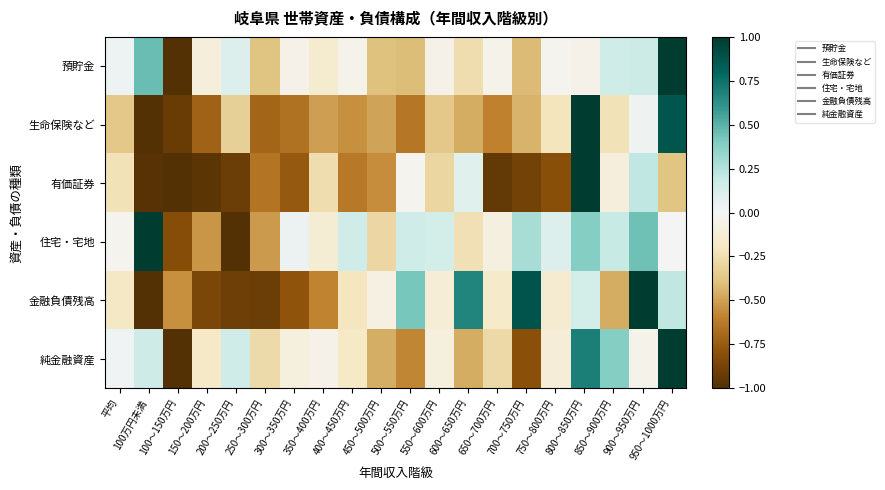

Reading left to right, list all the values displayed in this chart.

預貯金: 平均=0.0	100万円未満=0.5	100～150万円=-1.0	150～200万円=-0.1	200～250万円=0.1	250～300万円=-0.4	300～350万円=-0.1	350～400万円=-0.2	400～450万円=-0.0	450～500万円=-0.4	500～550万円=-0.4	550～600万円=-0.1	600～650万円=-0.3	650～700万円=-0.0	700～750万円=-0.4	750～800万円=-0.0	800～850万円=-0.1	850～900万円=0.2	900～950万円=0.2	950～1000万円=1.0
生命保険など: 平均=-0.4	100万円未満=-1.0	100～150万円=-0.9	150～200万円=-0.7	200～250万円=-0.3	250～300万円=-0.7	300～350万円=-0.7	350～400万円=-0.5	400～450万円=-0.5	450～500万円=-0.5	500～550万円=-0.6	550～600万円=-0.4	600～650万円=-0.5	650～700万円=-0.6	700～750万円=-0.4	750～800万円=-0.2	800～850万円=1.0	850～900万円=-0.2	900～950万円=0.0	950～1000万円=0.9
有価証券: 平均=-0.2	100万円未満=-1.0	100～150万円=-1.0	150～200万円=-1.0	200～250万円=-0.9	250～300万円=-0.6	300～350万円=-0.8	350～400万円=-0.3	400～450万円=-0.6	450～500万円=-0.6	500～550万円=-0.0	550～600万円=-0.3	600～650万円=0.1	650～700万円=-0.9	700～750万円=-0.9	750～800万円=-0.8	800～850万円=1.0	850～900万円=-0.1	900～950万円=0.2	950～1000万円=-0.4
住宅・宅地: 平均=-0.0	100万円未満=1.0	100～150万円=-0.8	150～200万円=-0.5	200～250万円=-1.0	250～300万円=-0.5	300～350万円=0.0	350～400万円=-0.1	400～450万円=0.2	450～500万円=-0.3	500～550万円=0.2	550～600万円=0.1	600～650万円=-0.2	650～700万円=-0.1	700～750万円=0.3	750～800万円=0.1	800～850万円=0.4	850～900万円=0.2	900～950万円=0.4	950～1000万円=0.0
金融負債残高: 平均=-0.2	100万円未満=-1.0	100～150万円=-0.6	150～200万円=-0.9	200～250万円=-0.9	250～300万円=-0.9	300～350万円=-0.8	350～400万円=-0.6	400～450万円=-0.2	450～500万円=-0.1	500～550万円=0.4	550～600万円=-0.1	600～650万円=0.7	650～700万円=-0.2	700～750万円=0.9	750～800万円=-0.1	800～850万円=0.1	850～900万円=-0.5	900～950万円=1.0	950～1000万円=0.2
純金融資産: 平均=0.0	100万円未満=0.2	100～150万円=-1.0	150～200万円=-0.2	200～250万円=0.2	250～300万円=-0.3	300～350万円=-0.1	350～400万円=-0.0	400～450万円=-0.2	450～500万円=-0.5	500～550万円=-0.6	550～600万円=-0.1	600～650万円=-0.5	650～700万円=-0.3	700～750万円=-0.8	750～800万円=-0.1	800～850万円=0.7	850～900万円=0.4	900～950万円=-0.0	950～1000万円=1.0